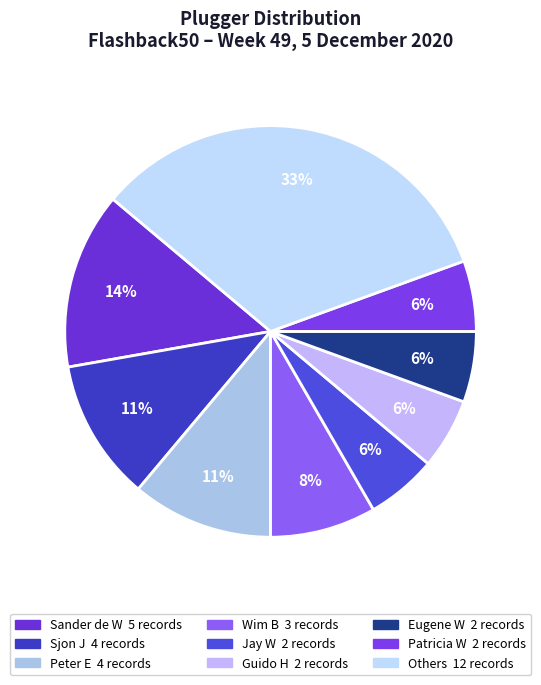

How many segments does this pie chart have?

9